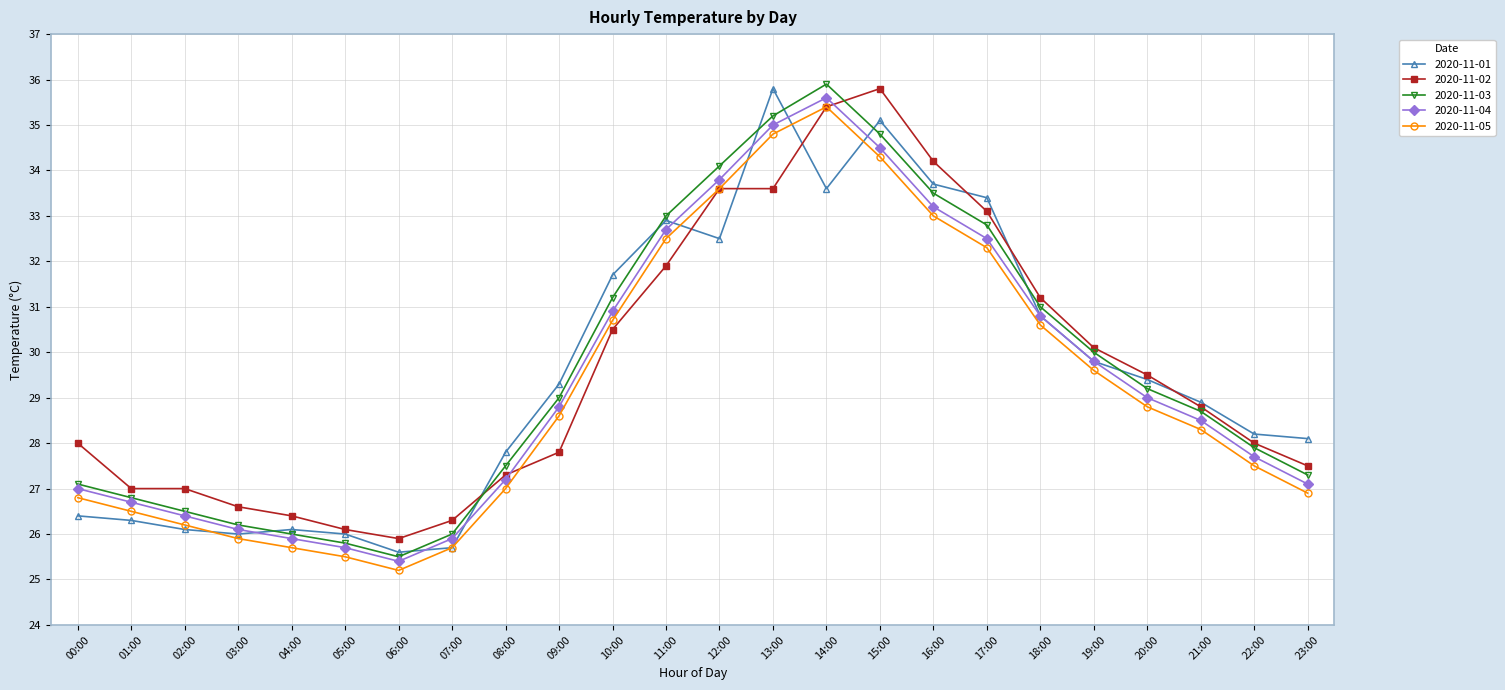

At which category is the sum across all series the highest?

14:00